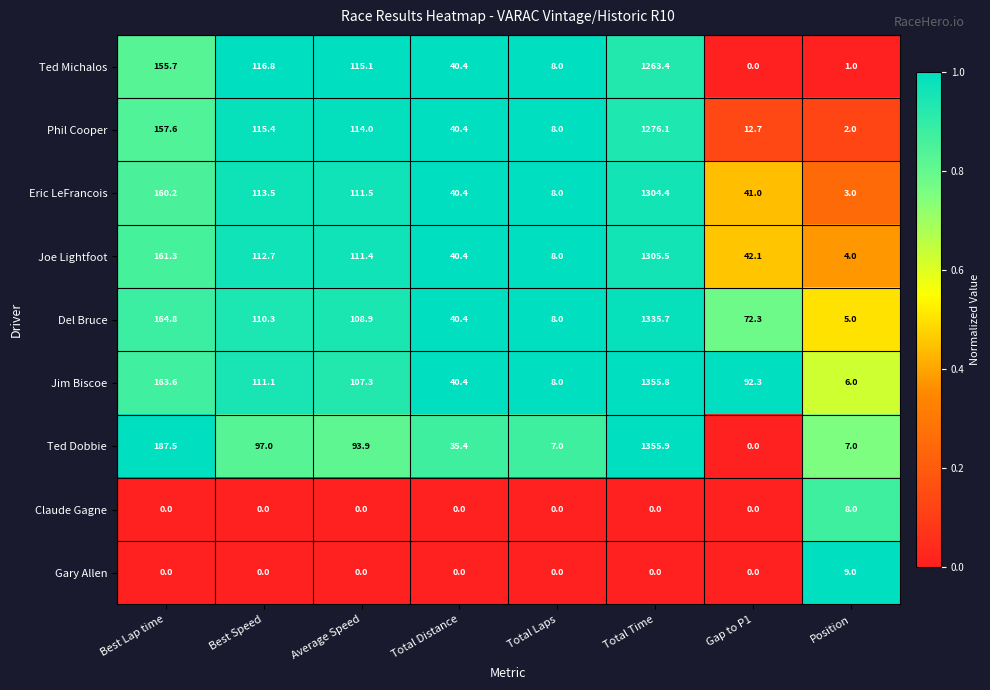

What is the sum of all Eric LeFrancois values?

1782.0